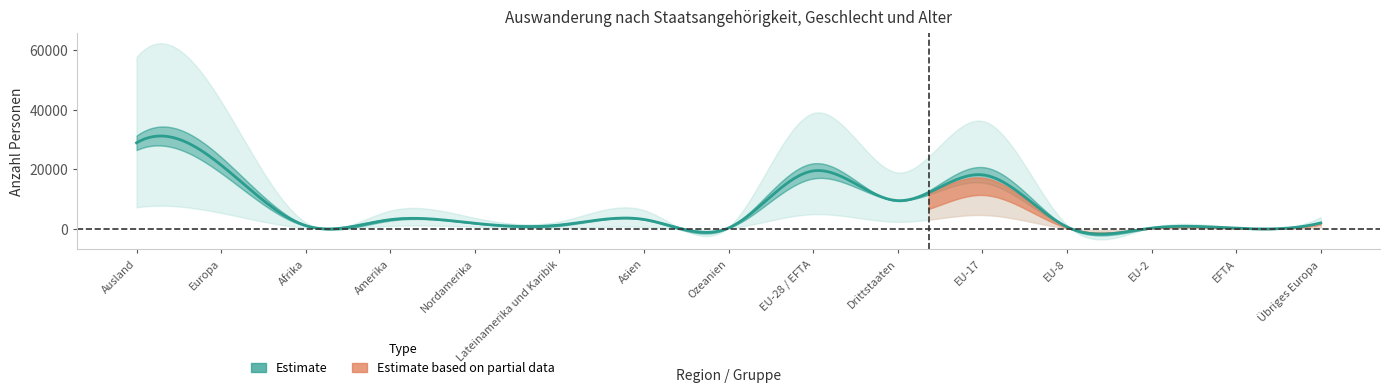

Which has a higher value, Europa or Ausland?

Ausland